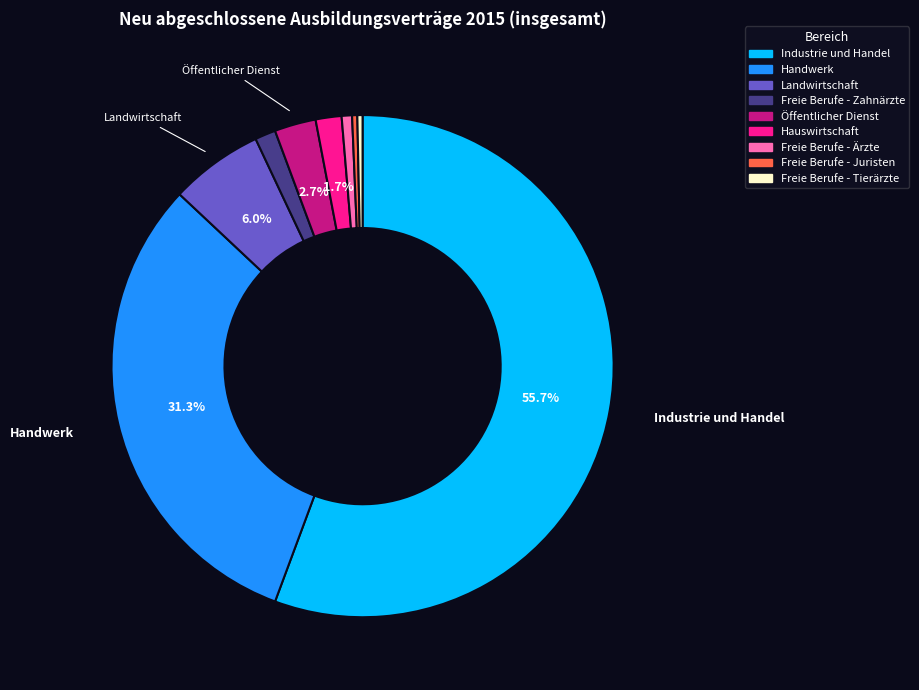

Is there any slice that represents more than half of the pie?

Yes